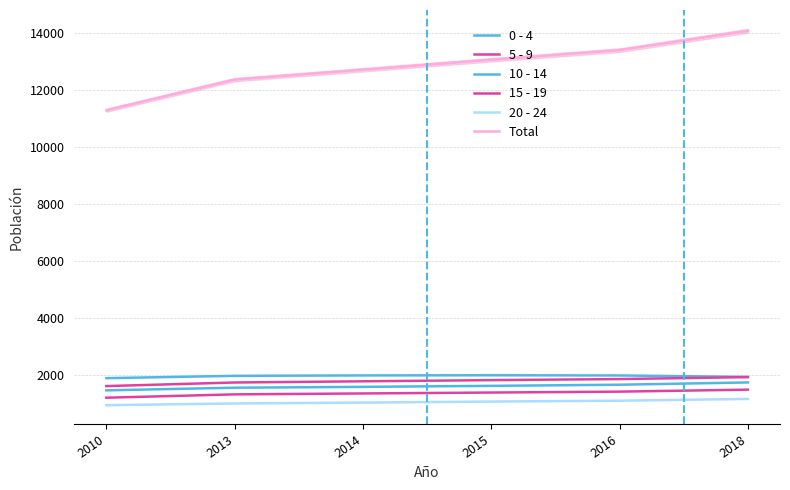

True or false: 15 - 19 and 0 - 4 cross at least once.

False